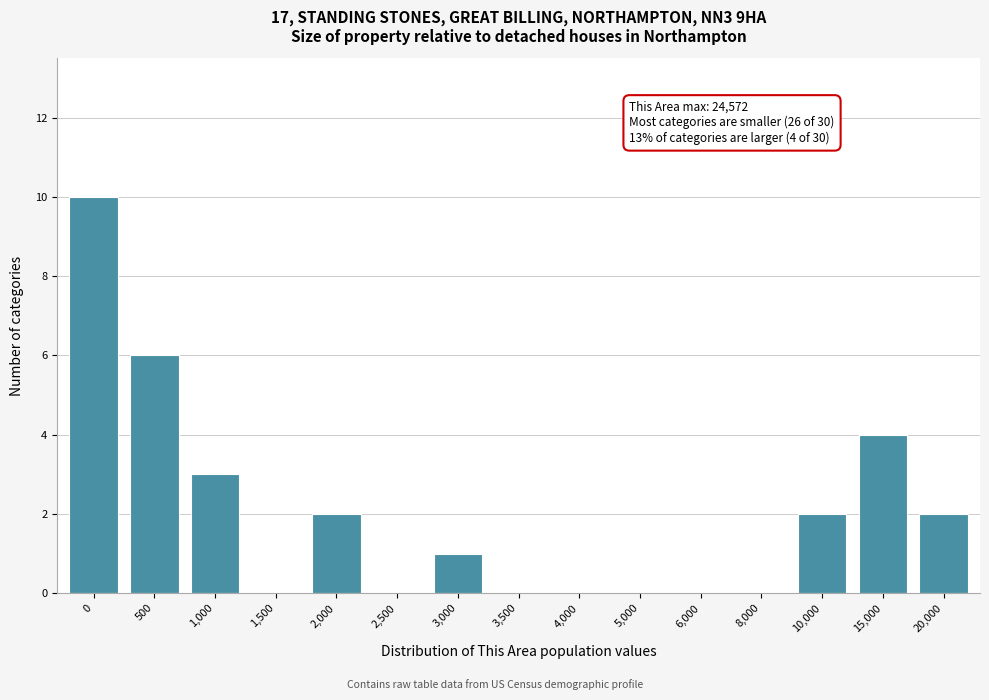

Reading right to left, what are all the values shown in this chart?

20,000=2	15,000=4	10,000=2	8,000=0	6,000=0	5,000=0	4,000=0	3,500=0	3,000=1	2,500=0	2,000=2	1,500=0	1,000=3	500=6	0=10